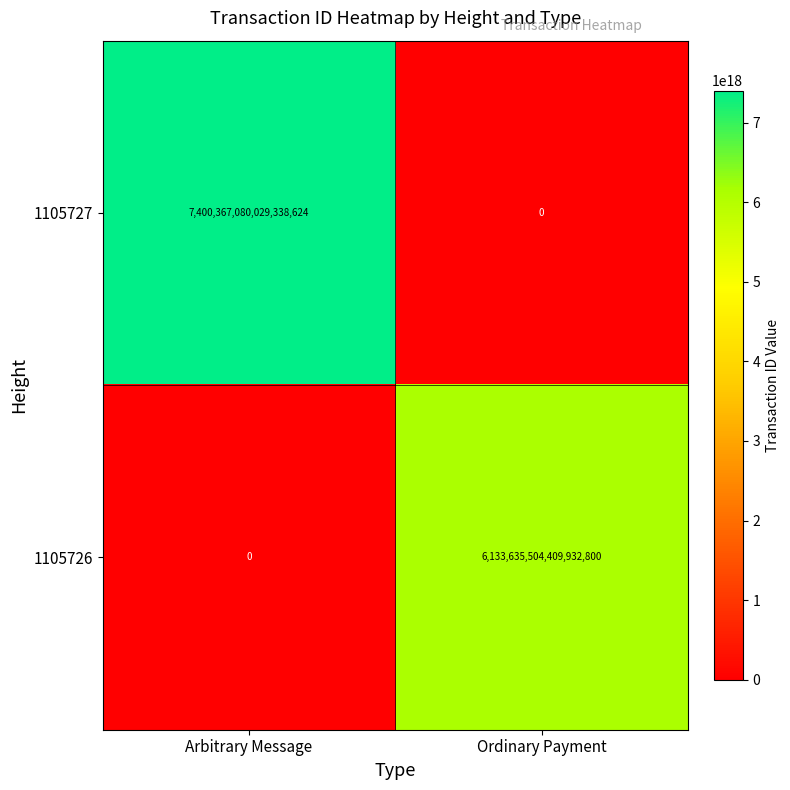

True or false: 1105726 has a value of 1909269885700816896 at Arbitrary Message.

False